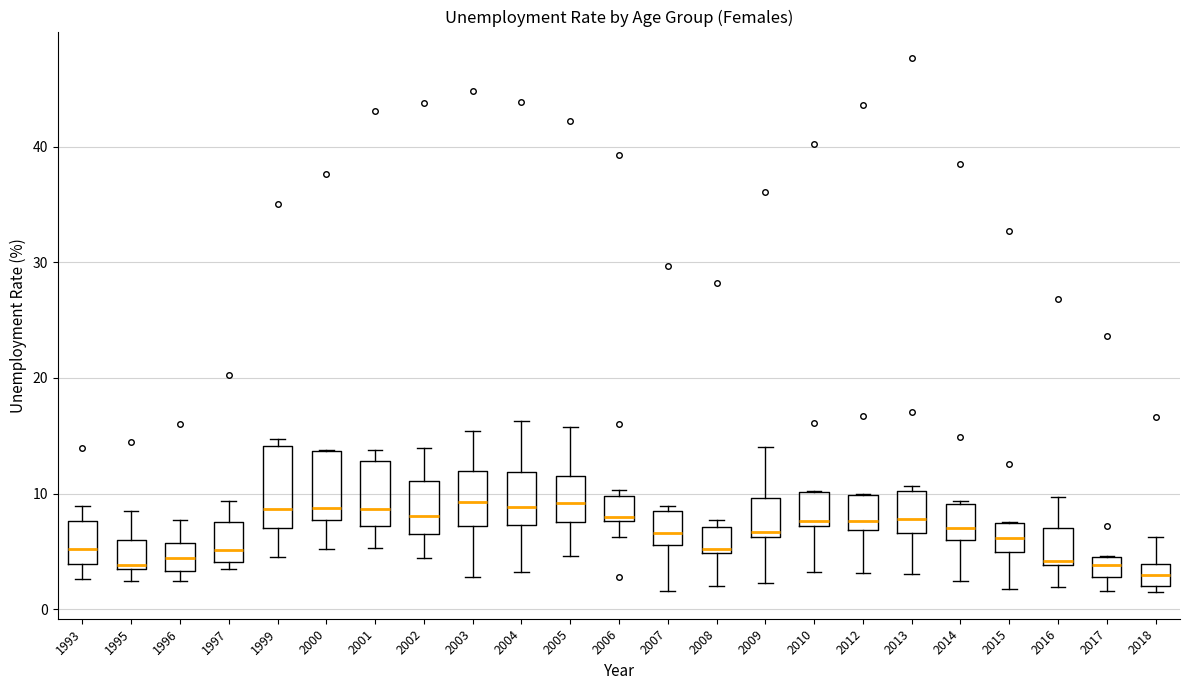

Comparing the boxes themselves (not the whiskers), which one is the tallest?

1999